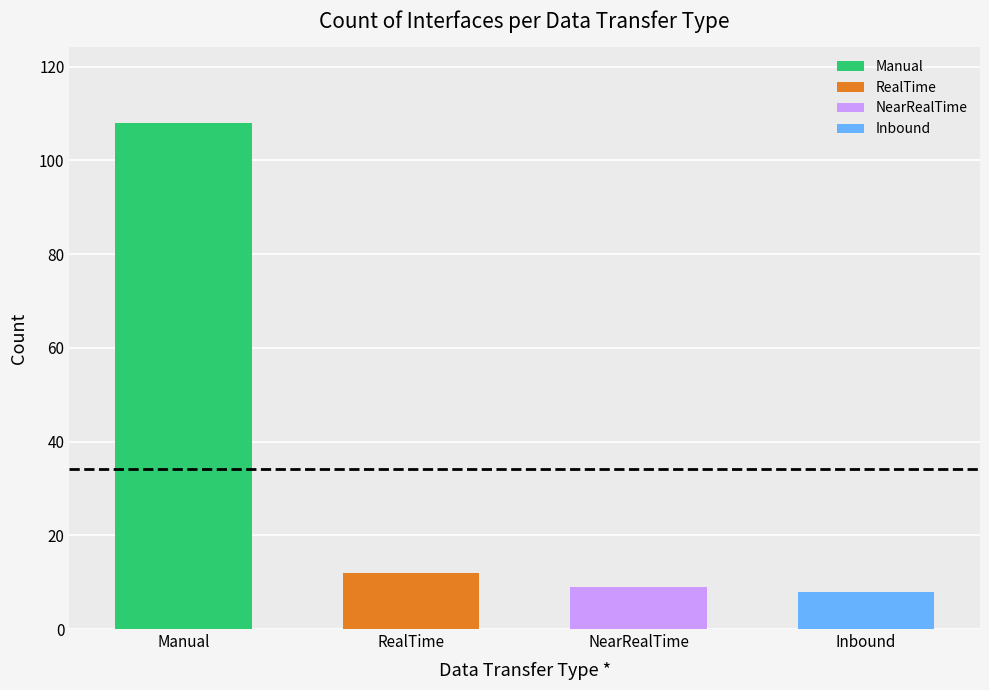

What is the sum of all values?

137